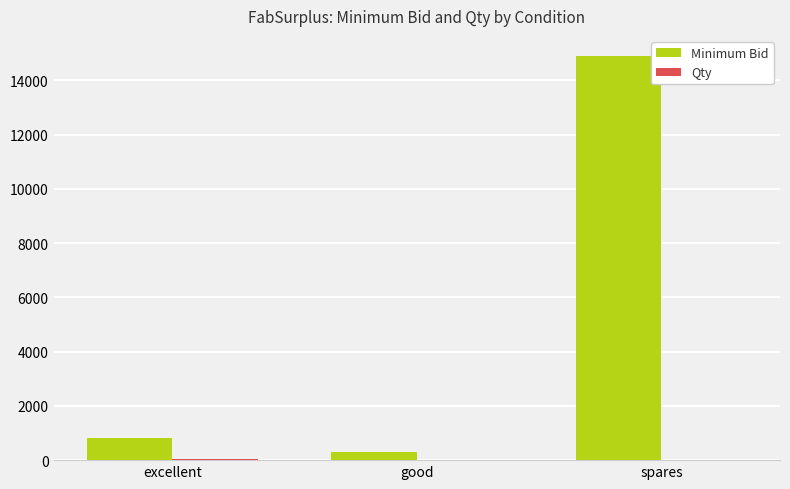

Which series has the largest total across all categories?

Minimum Bid